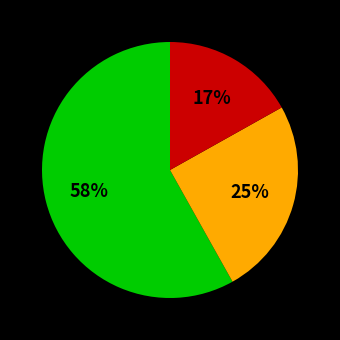

How many slices are in this pie chart?

3